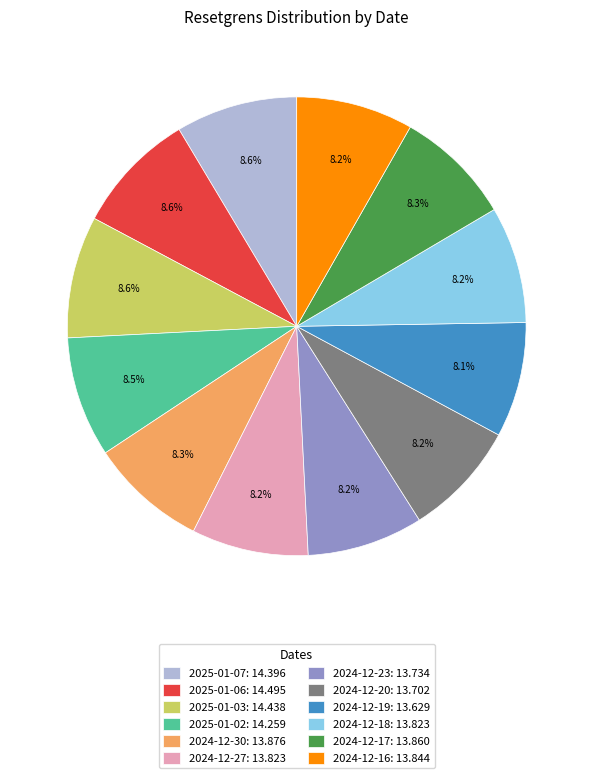

To the nearest percent, what percentage of the pie is 2024-12-17?

8%